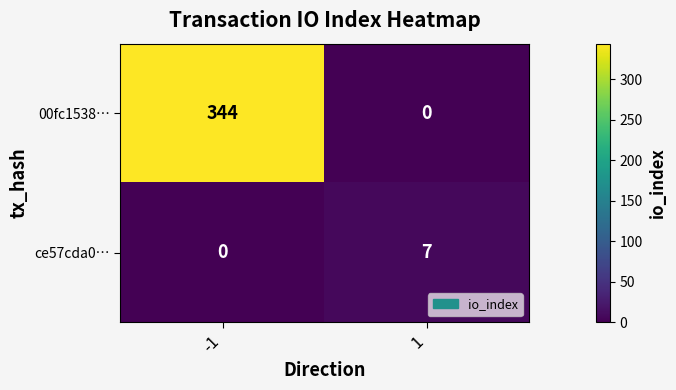

How many categories are shown in the chart?

2